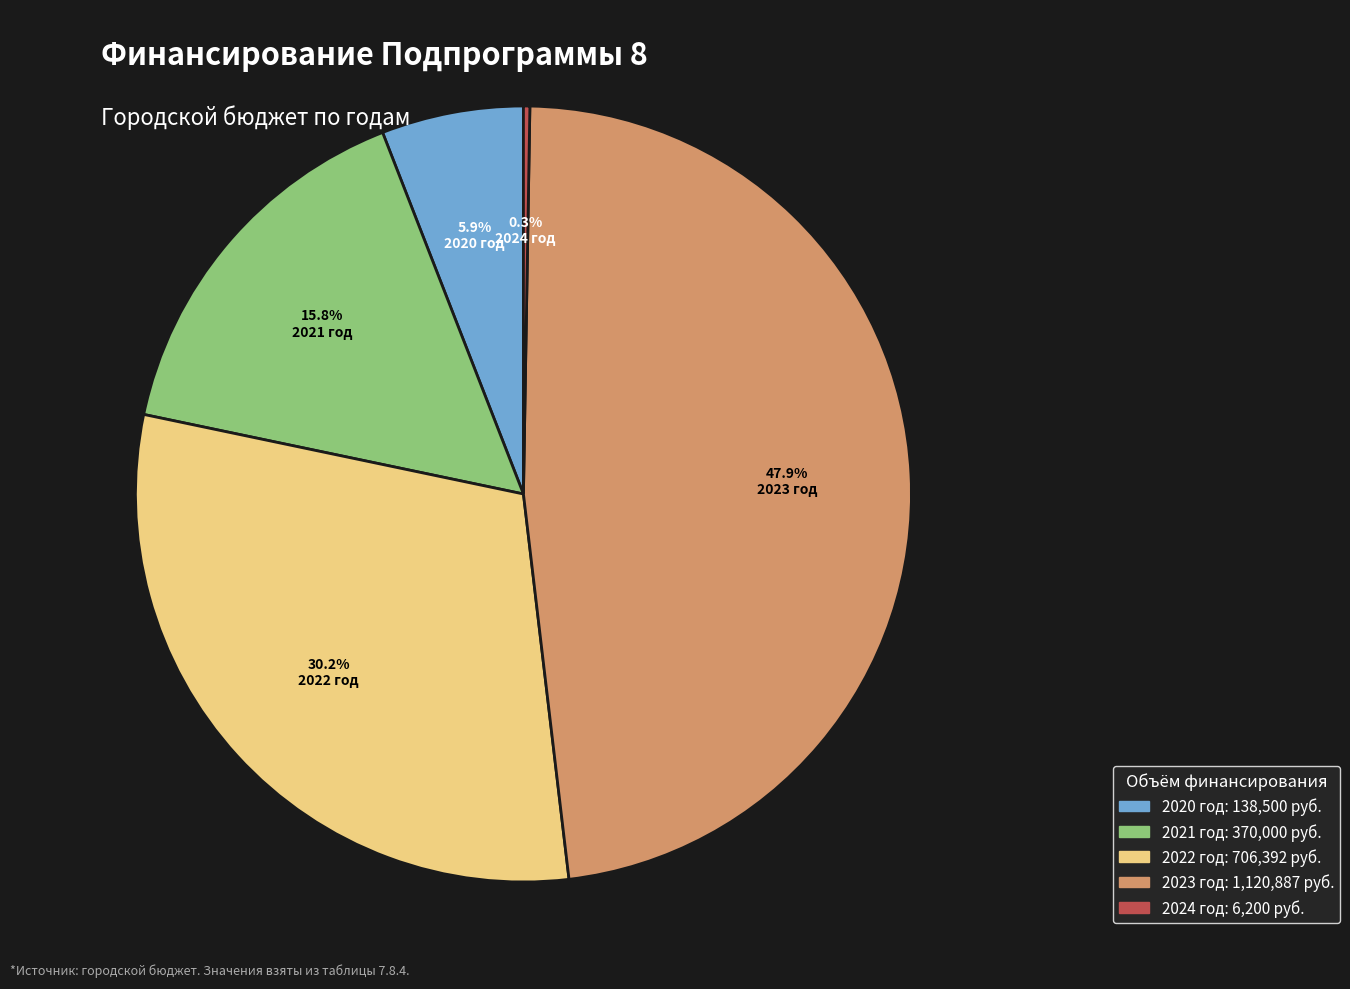

Between 2022 год and 2023 год, which is larger?

2023 год